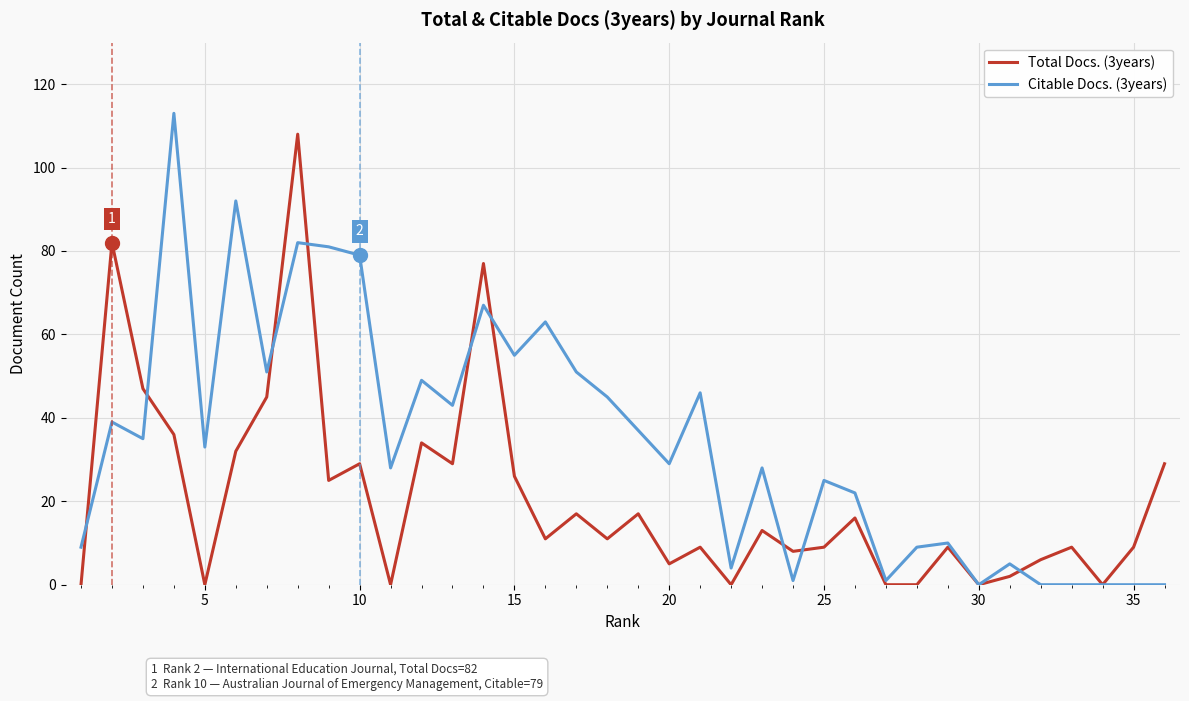

Reading left to right, transcribe all the data shown in this chart.

Total Docs. (3years): 0	82	47	36	0	32	45	108	25	29	0	34	29	77	26	11	17	11	17	5	9	0	13	8	9	16	0	0	9	0	2	6	9	0	9	29
Citable Docs. (3years): 9	39	35	113	33	92	51	82	81	79	28	49	43	67	55	63	51	45	37	29	46	4	28	1	25	22	1	9	10	0	5	0	0	0	0	0